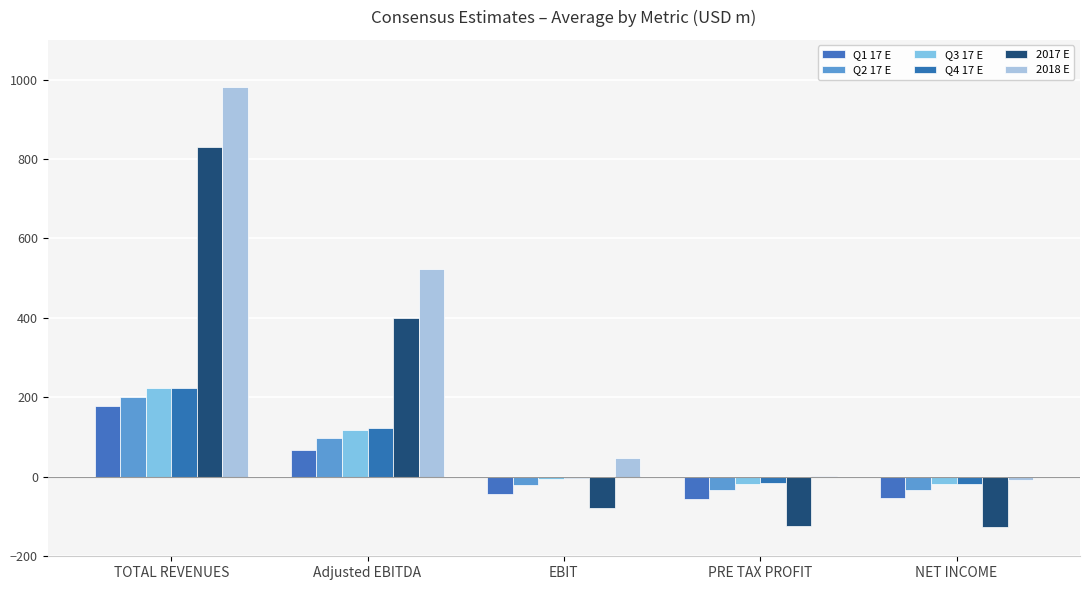

How many positive values does the Q1 17 E series have?

2